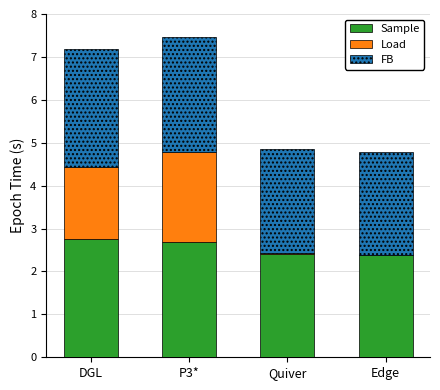

How many Sample values are between 2 and 3?

4